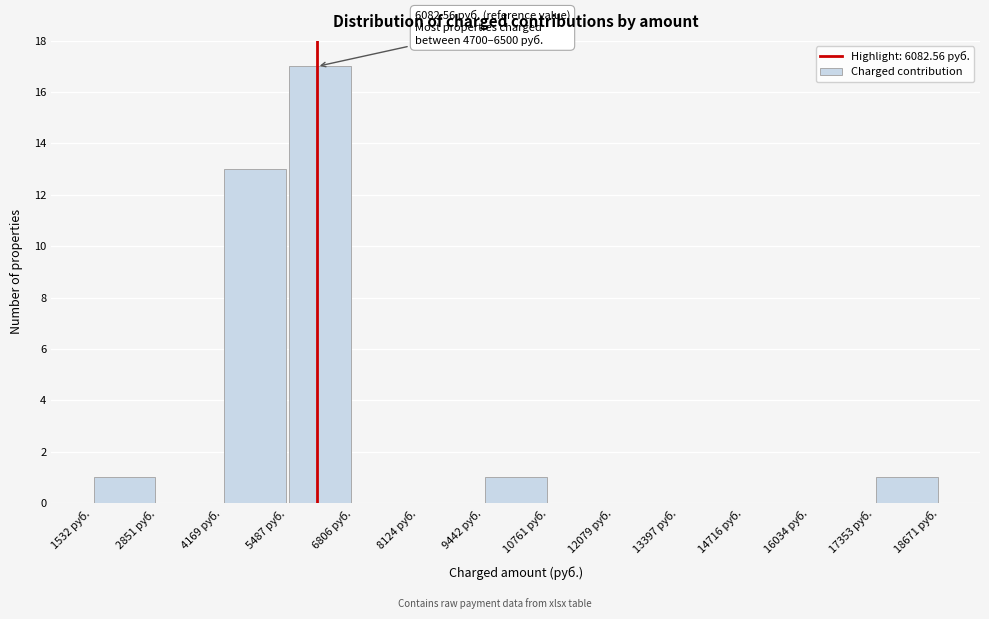

Which range on the x-axis has the tallest bar?

5400 to 6800